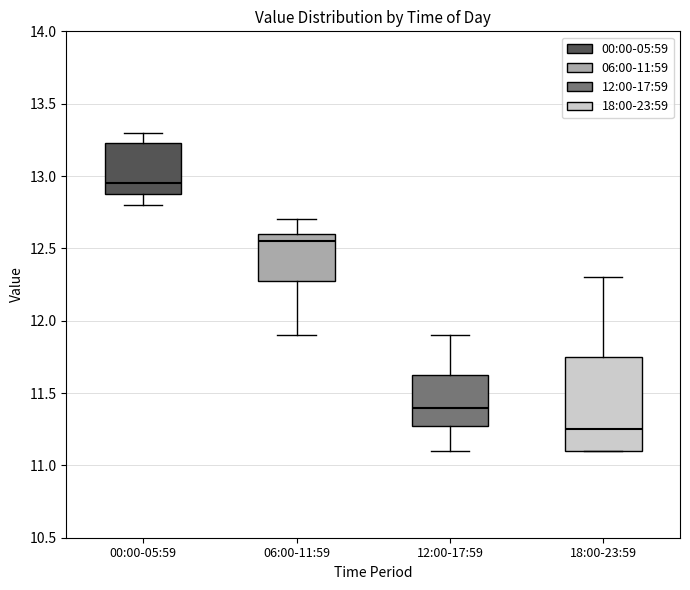

Reading left to right, transcribe this box plot: for each box, give where its median line is, the range the box spans, and where its two whiskers end, as read against the y-axis. The values are not printed on the chart, so give them approximately, as read against the axis.

00:00-05:59: median 12.95, box 12.90 to 13.25, whiskers 12.80 to 13.30
06:00-11:59: median 12.55, box 12.30 to 12.60, whiskers 11.90 to 12.70
12:00-17:59: median 11.40, box 11.30 to 11.65, whiskers 11.10 to 11.90
18:00-23:59: median 11.25, box 11.10 to 11.75, whiskers 11.10 to 12.30